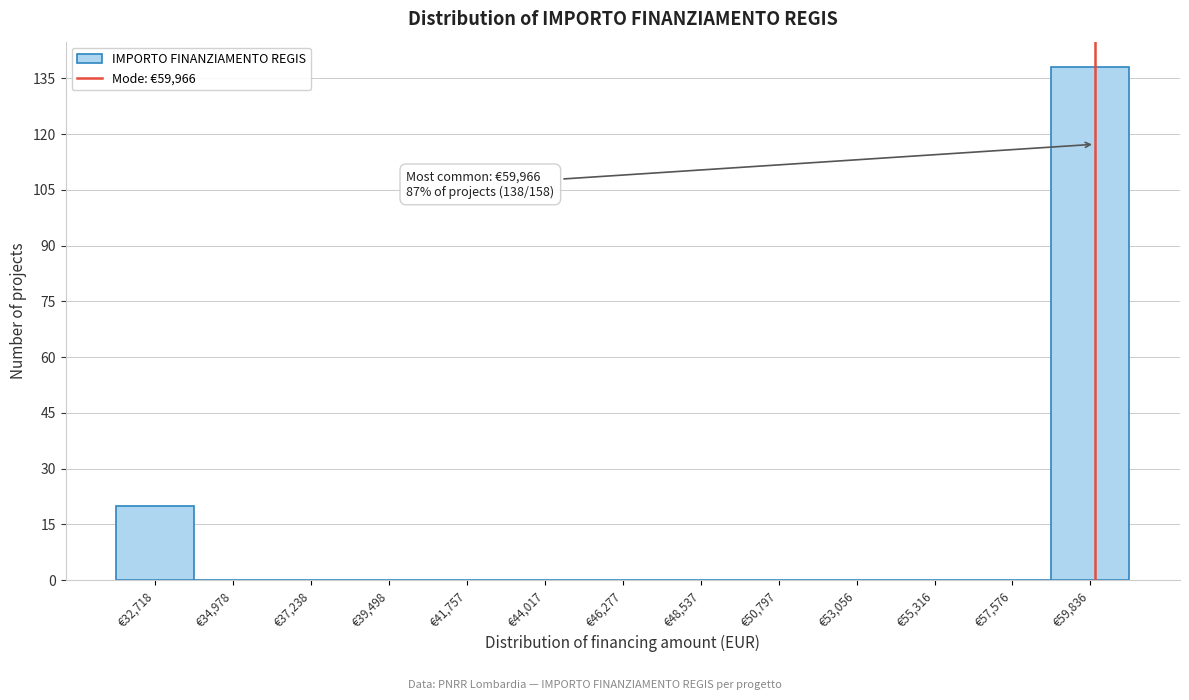

Over which range of the x-axis is the bar tallest?

58500 to 61000